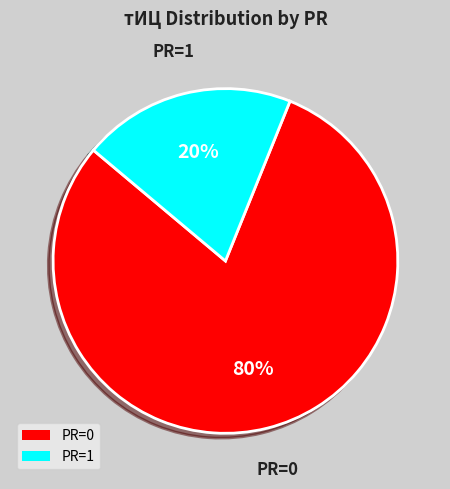

Is the sum of PR=0 and PR=1 greater than half?

Yes